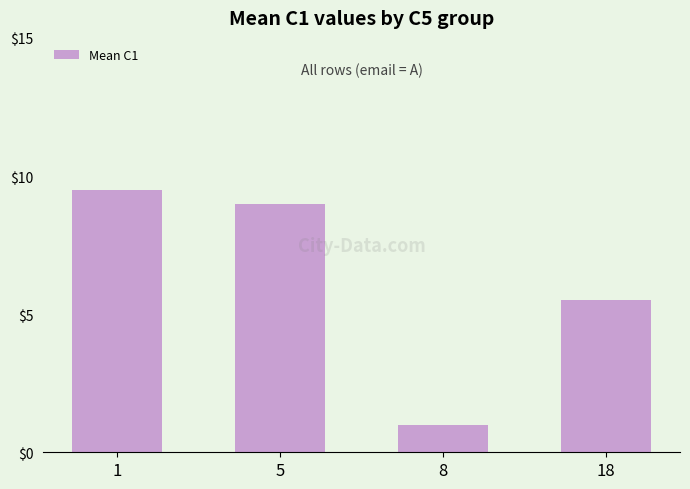

Is it true that the value at 1 is 16.8?

False